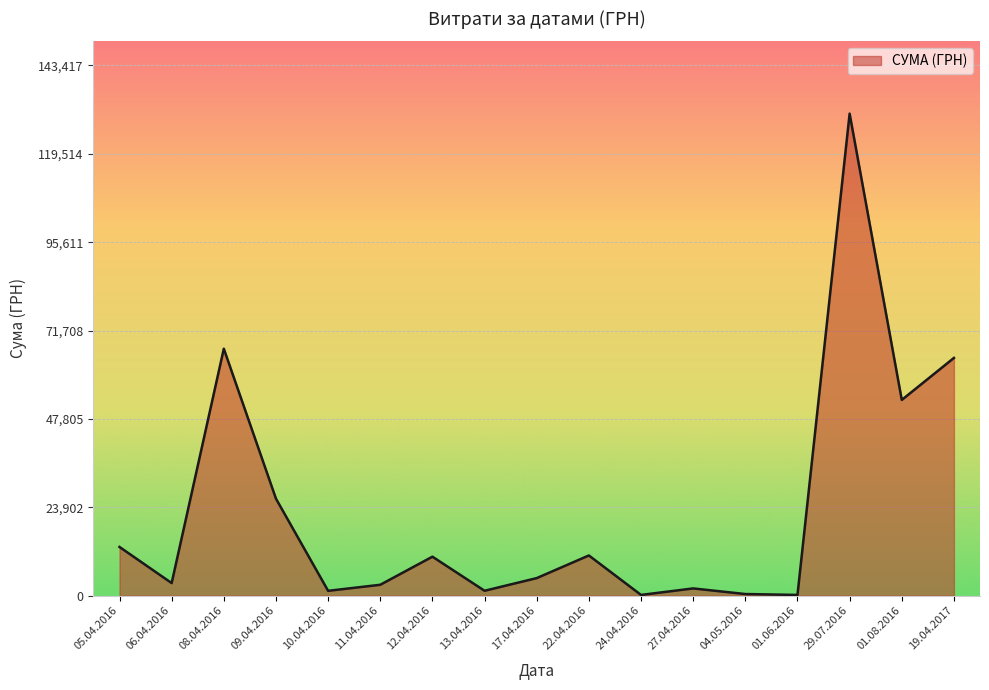

Which category has the highest value across all series?

29.07.2016